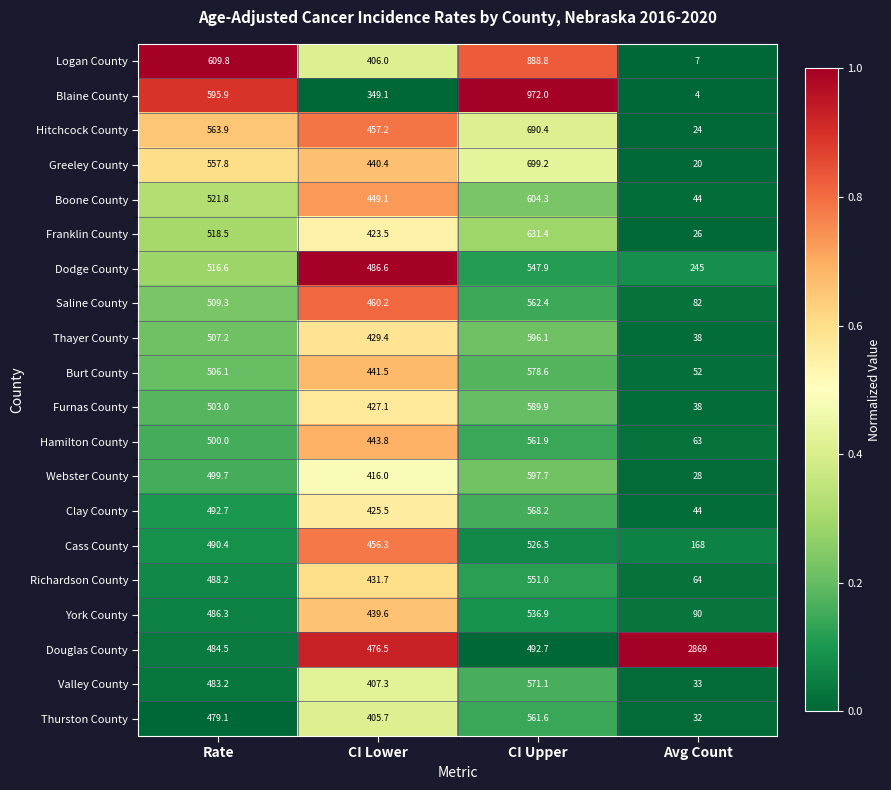

What is the spread (max minus min) of values at CI Upper?

479.3